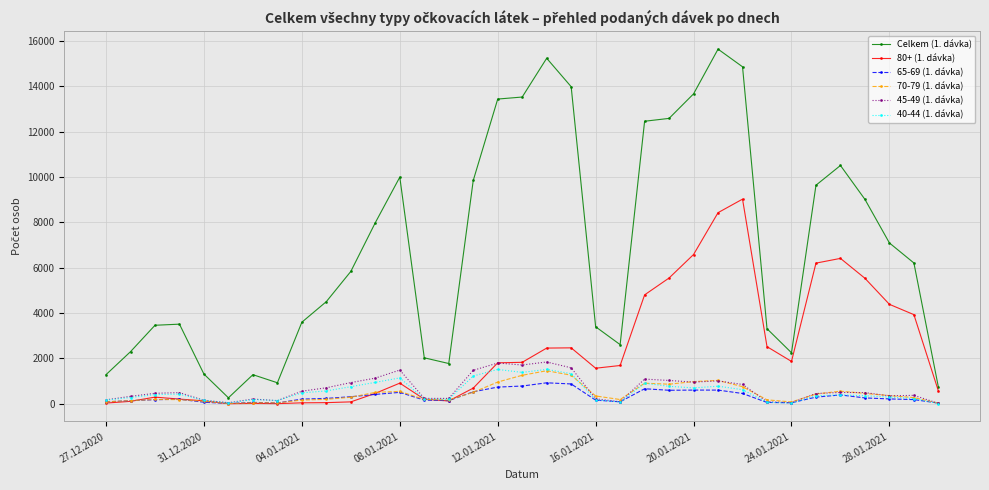

Which series has the widest spread of values?

Celkem (1. dávka)